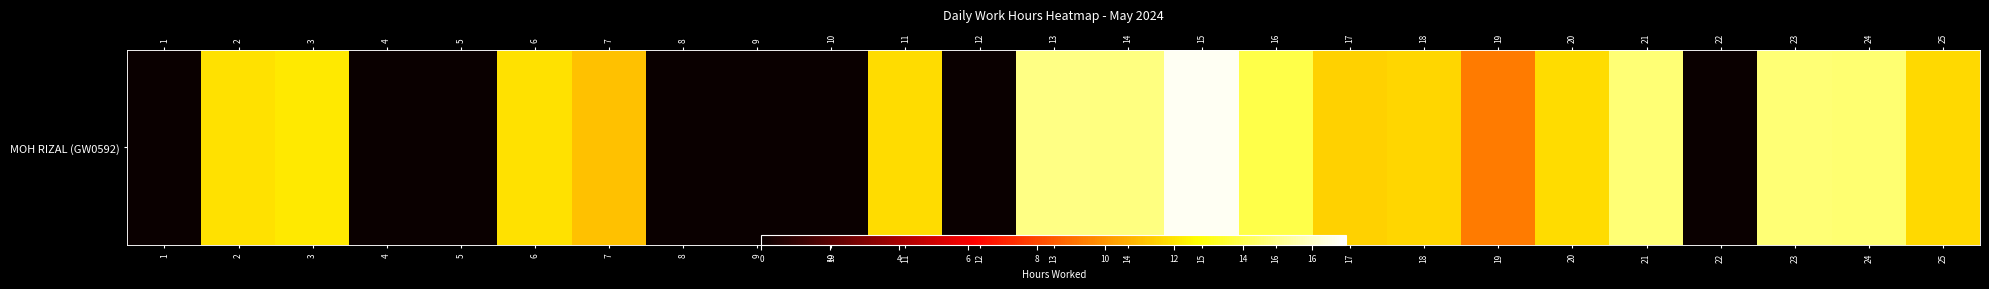

What is the change in value from 8 to 25?

+11.7